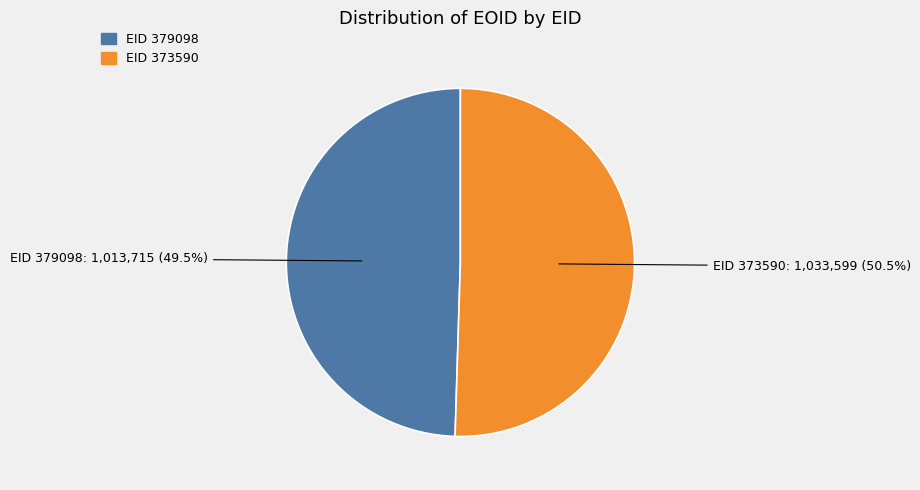

To the nearest percent, what is the difference between the largest and smallest slice percentages?

1%